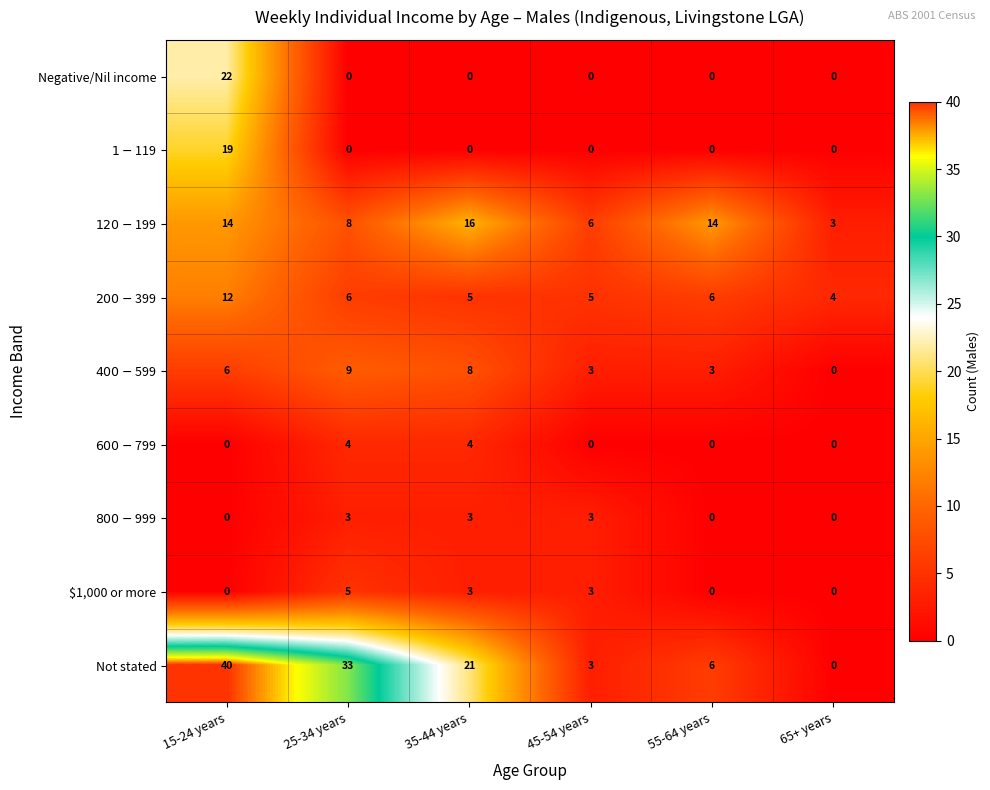

What is the highest value of the Negative/Nil income series?

22